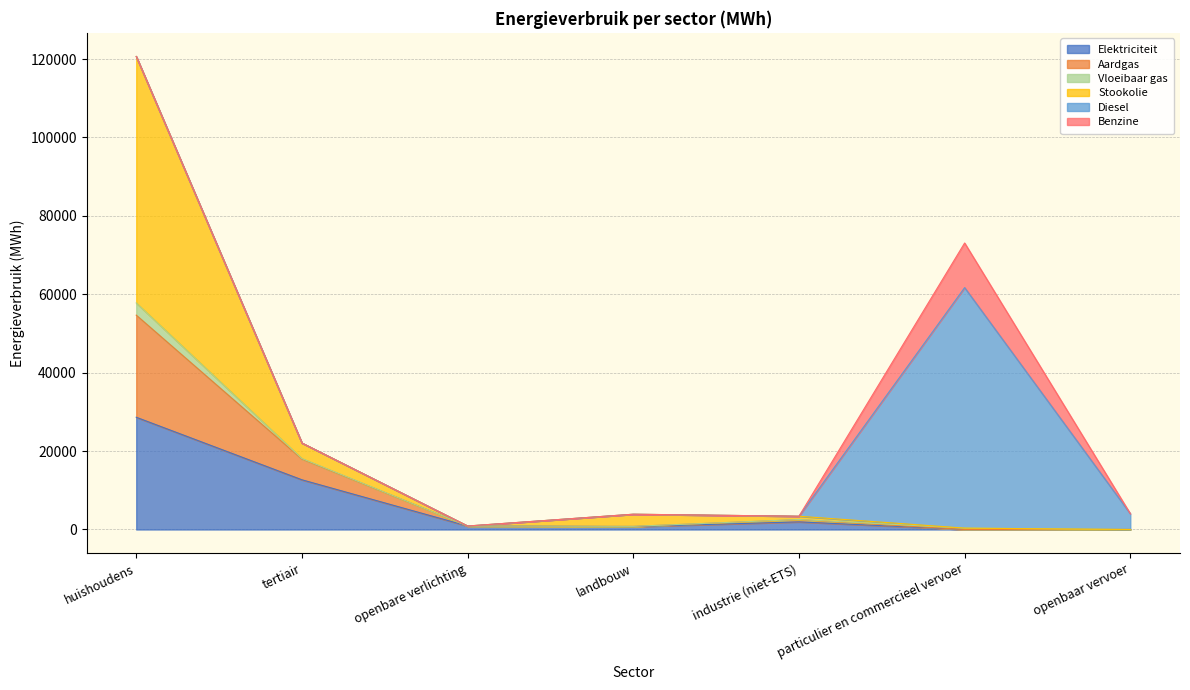

Which series has the largest total across all categories?

Stookolie